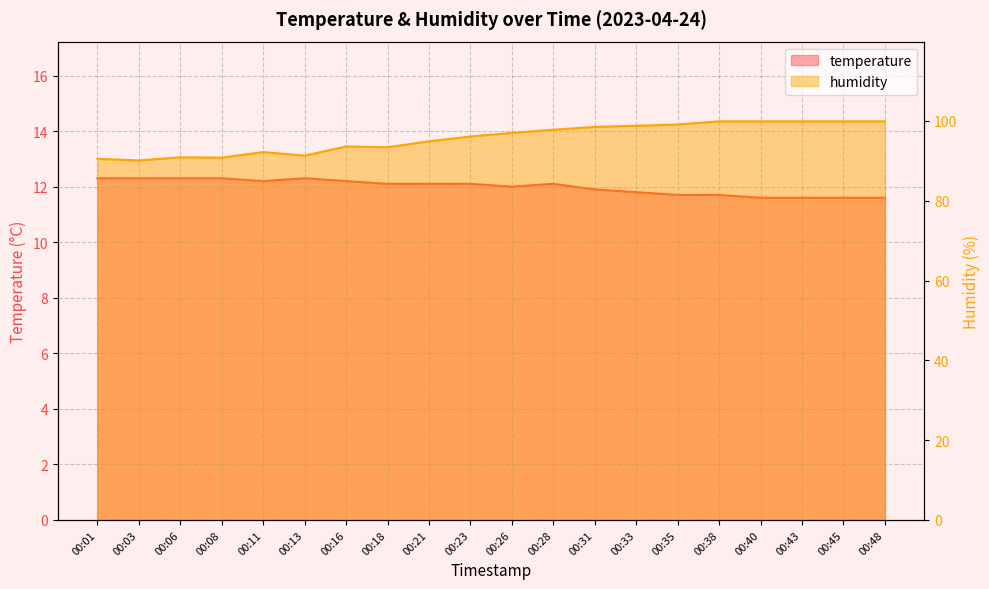

What is the spread (max minus min) of values at 00:01?

78.2